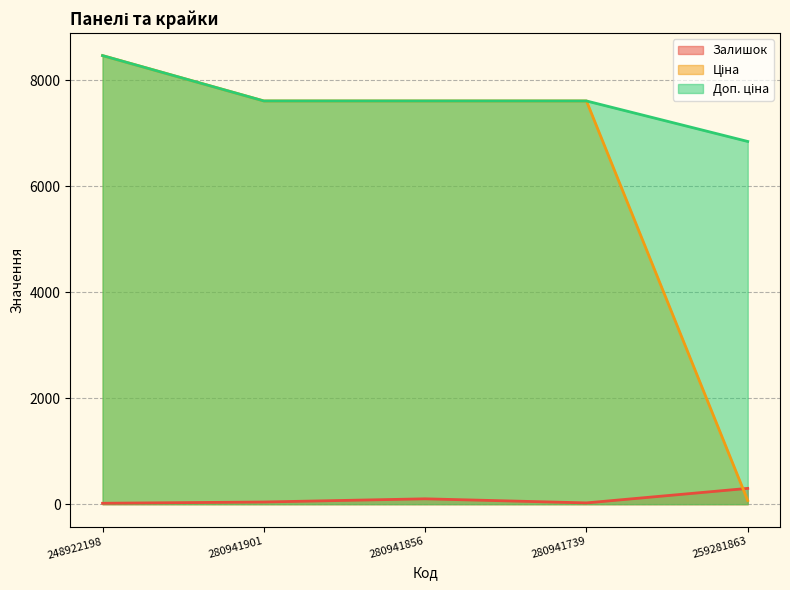

Which category has the highest value across all series?

248922198